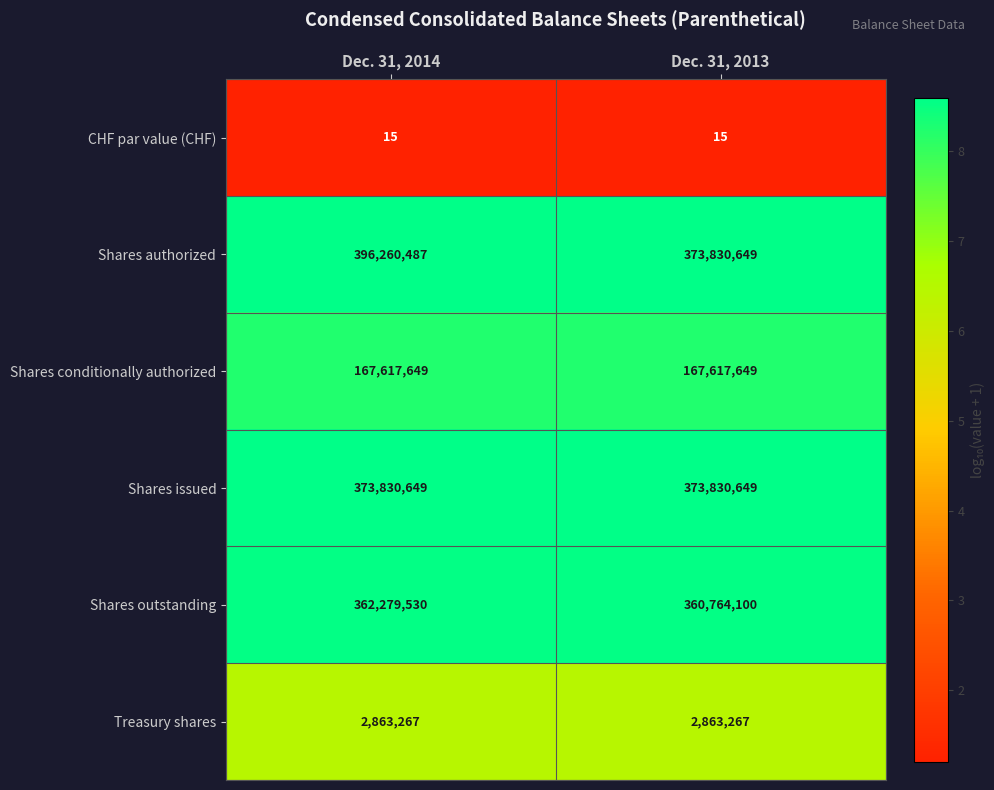

What is the difference between the Shares authorized values at Dec. 31, 2014 and Dec. 31, 2013?

22429838